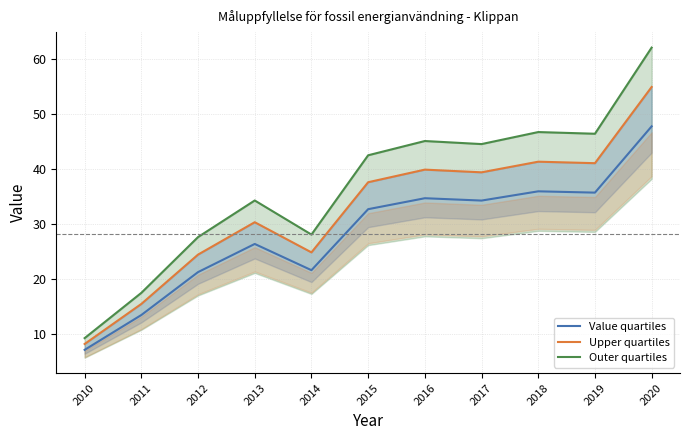

At which label is Value quartiles closest to 27?

2013